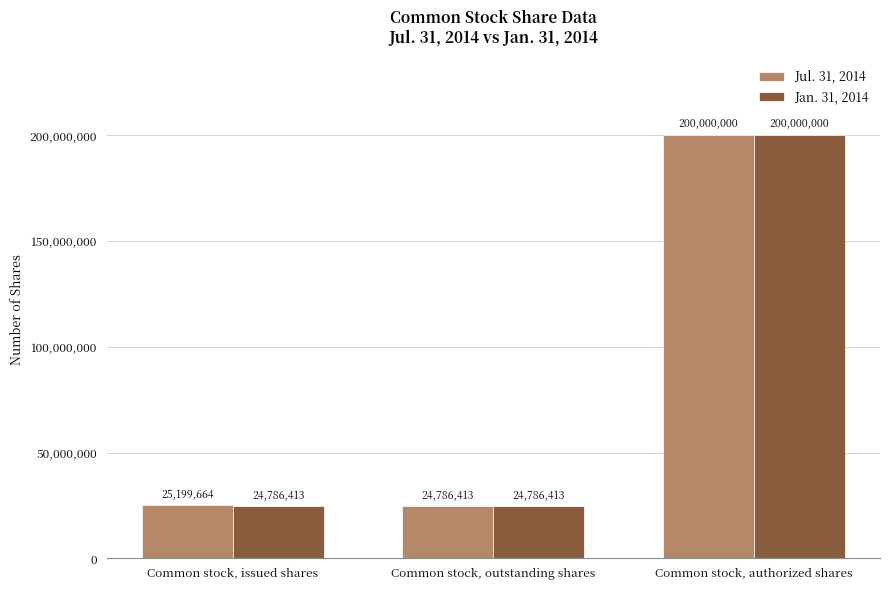

What is the lowest value of the Jan. 31, 2014 series?

24786413